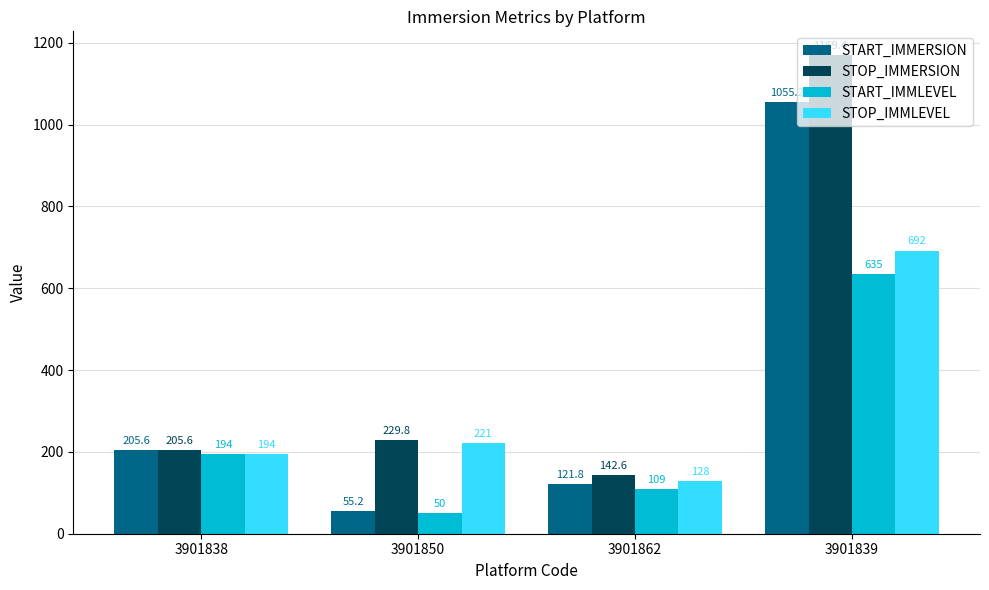

Reading left to right, transcribe all the data shown in this chart.

START_IMMERSION: 205.6	55.2	121.8	1055.2
STOP_IMMERSION: 205.6	229.8	142.6	1169.4
START_IMMLEVEL: 194.0	50.0	109.0	635.0
STOP_IMMLEVEL: 194.0	221.0	128.0	692.0